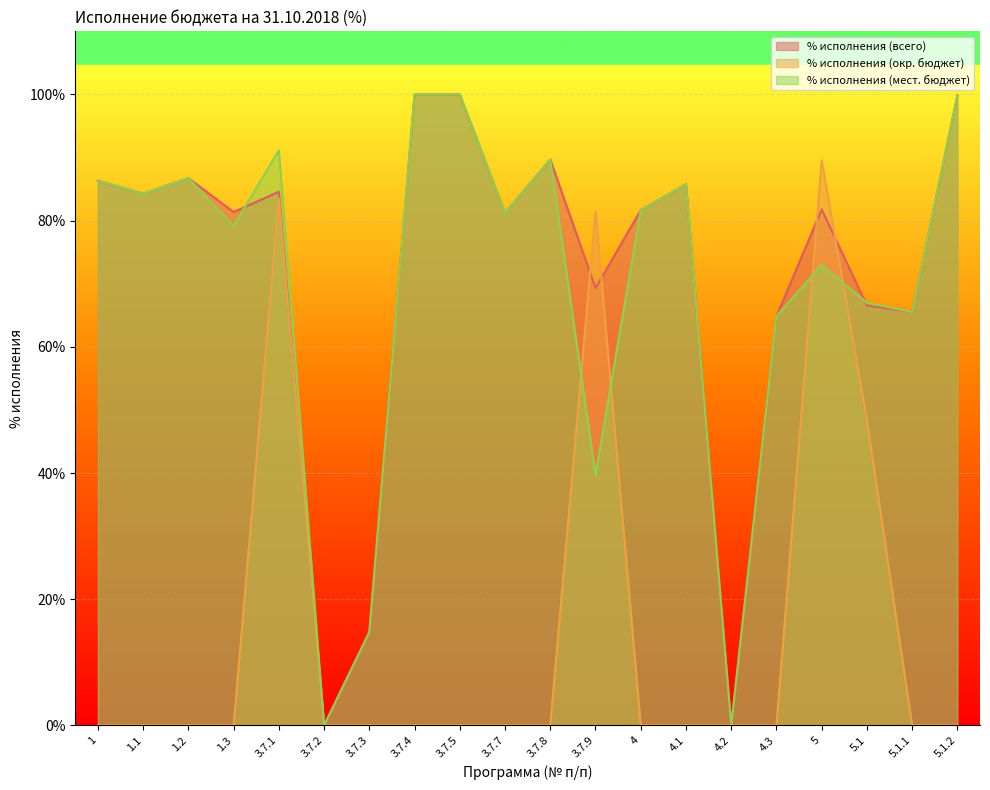

After their last crossing, which series has the higher values: % исполнения (окр. бюджет) or % исполнения (мест. бюджет)?

% исполнения (мест. бюджет)